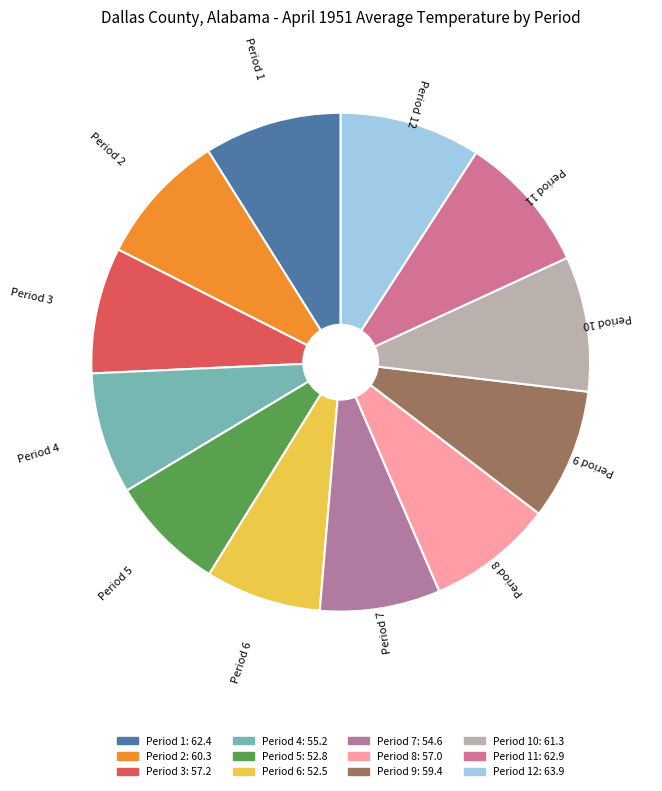

How many segments does this pie chart have?

12